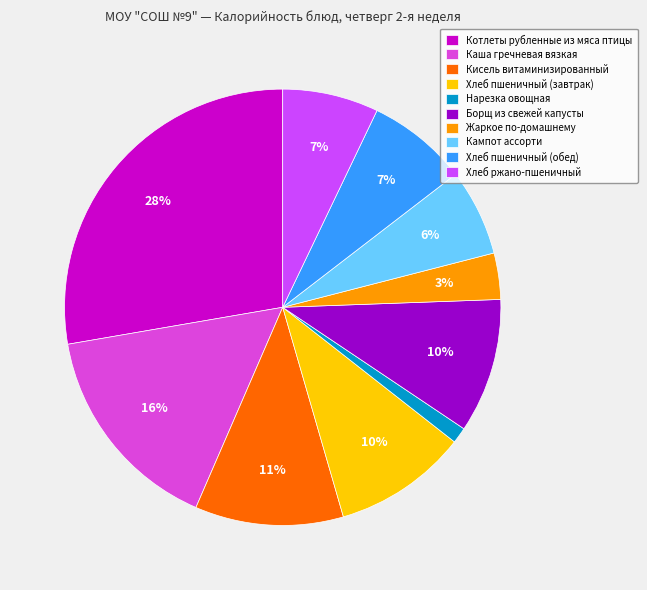

What is the change in value from Котлеты рубленные из мяса птицы to Хлеб ржано-пшеничный?

-183.4